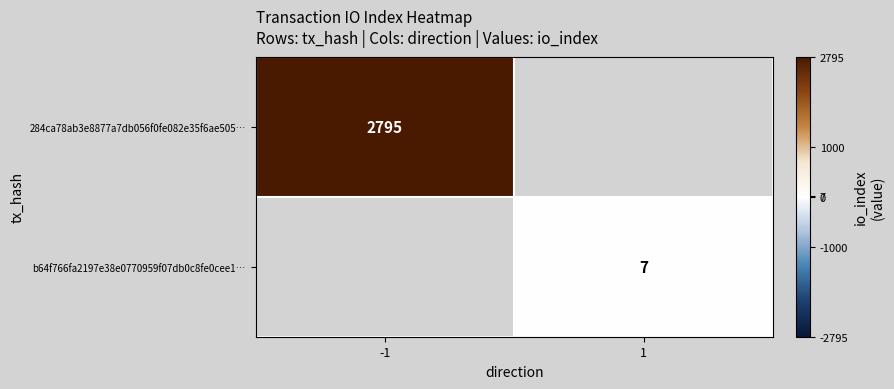

The value of b64f766fa2197e38e0770959f07db0c8fe0cee1… at 1 is 7. True or false?

True